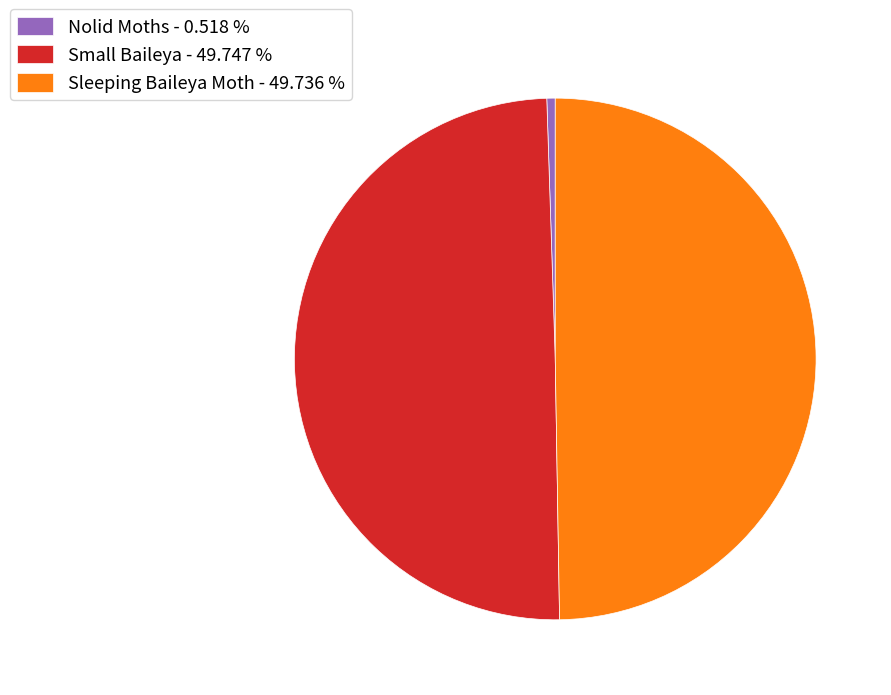

Between Nolid Moths - 0.518 % and Sleeping Baileya Moth - 49.736 %, which is larger?

Sleeping Baileya Moth - 49.736 %